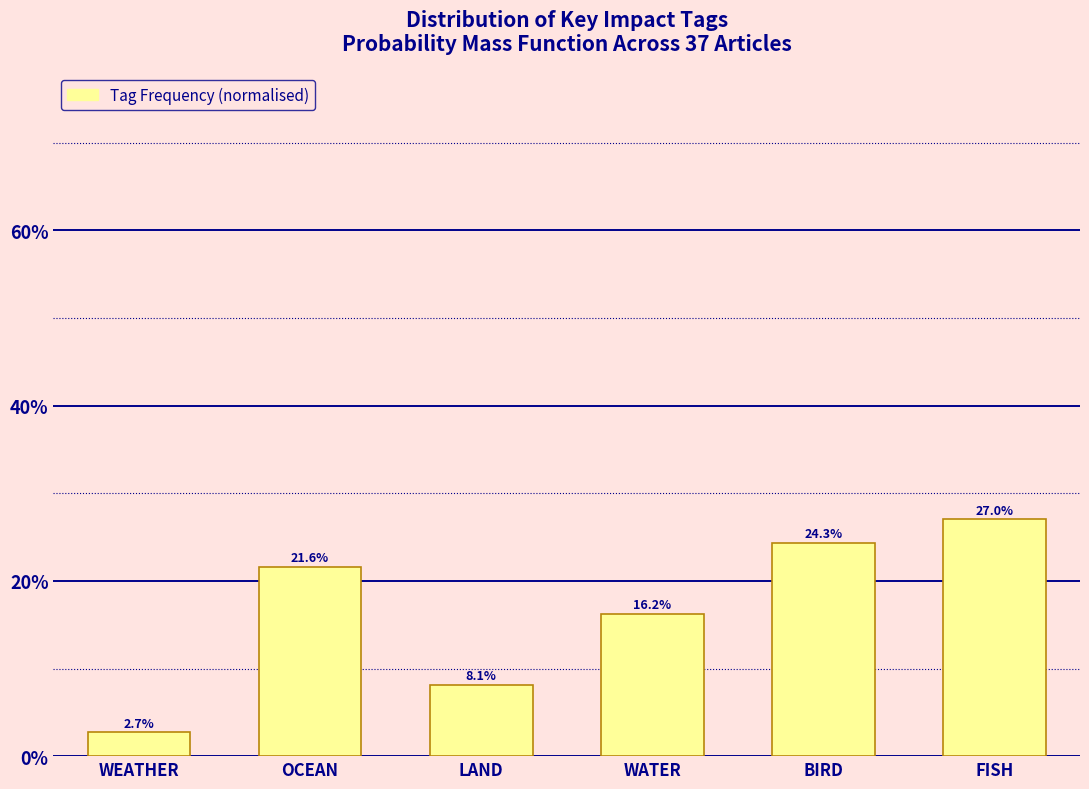

Does the chart contain any negative values?

No